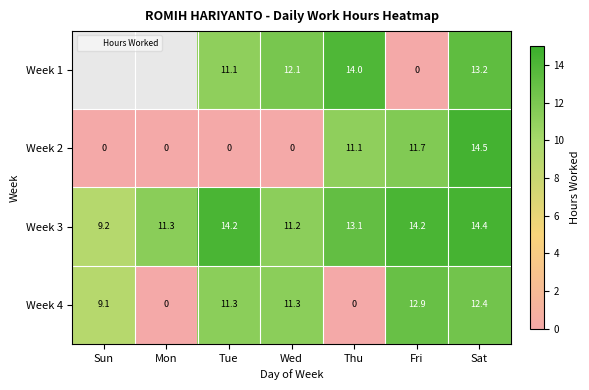

What is the total value across all series at Fri?

38.8